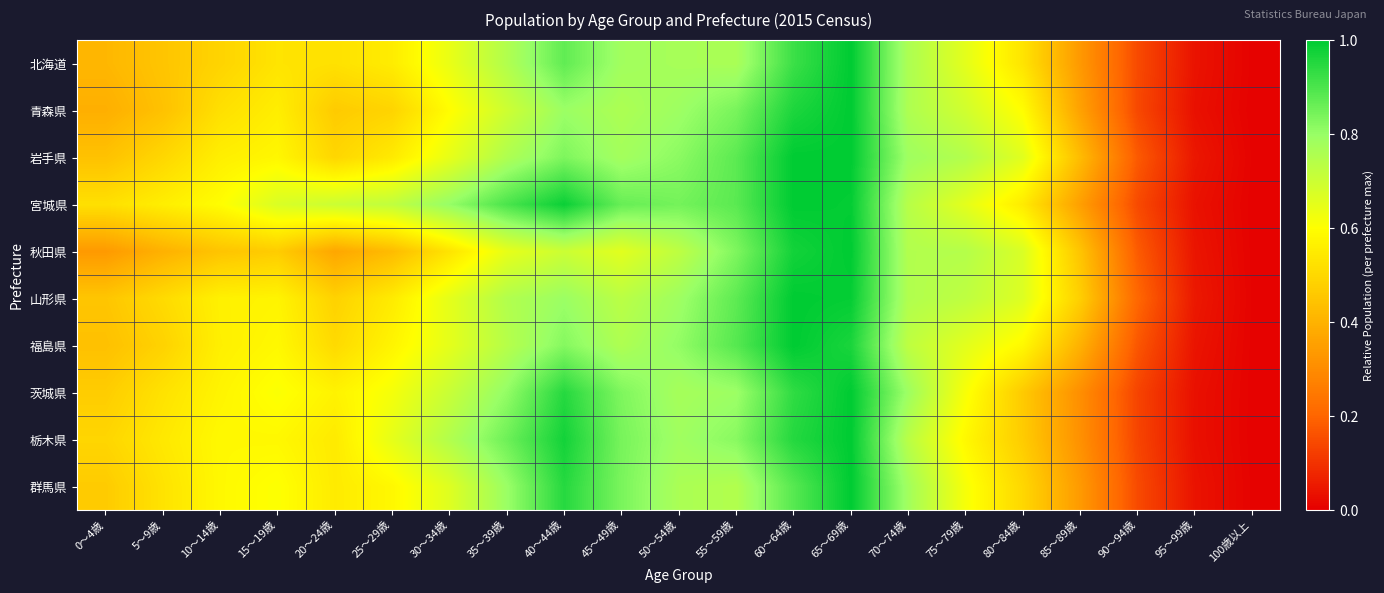

Rank the series at 85～89歳 from lowest to highest value.

茨城県, 栃木県, 北海道, 群馬県, 宮城県, 青森県, 福島県, 岩手県, 秋田県, 山形県